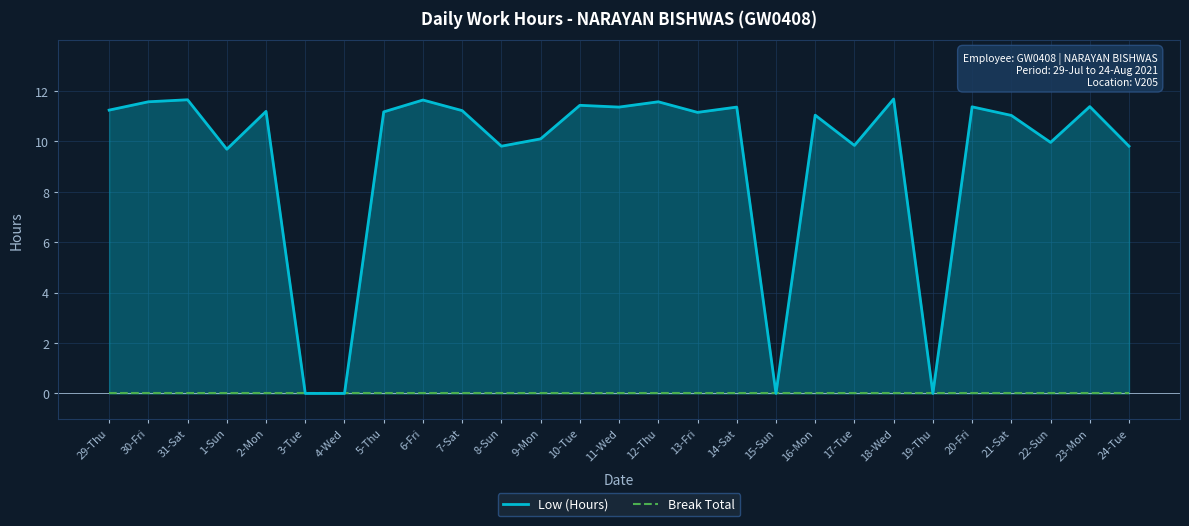

Which series has the largest range (max minus min)?

Low (Hours)